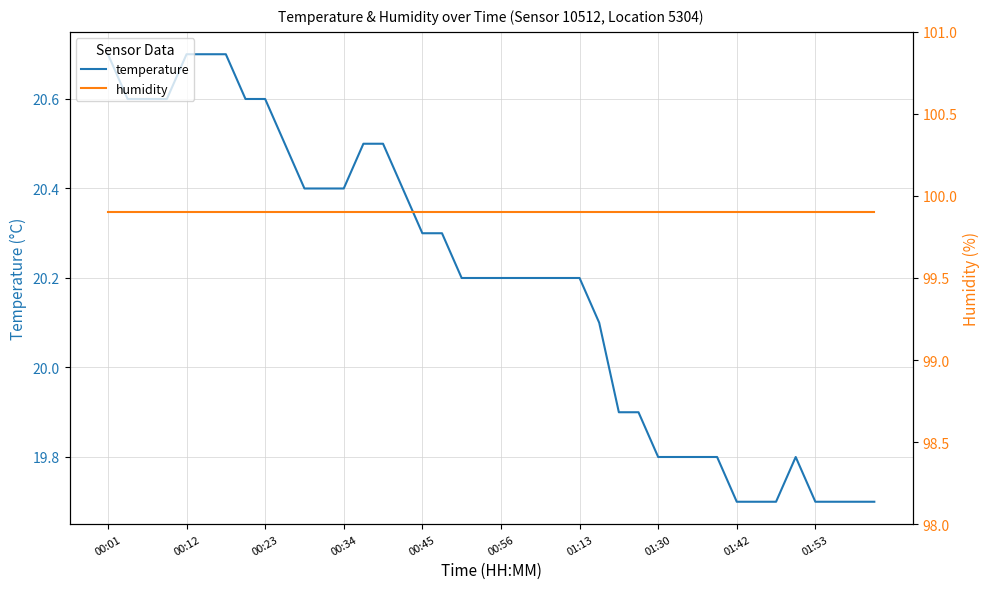

Reading right to left, list all the values displayed in this chart.

temperature: 19.7	19.7	19.7	19.7	19.8	19.7	19.7	19.7	19.8	19.8	19.8	19.8	19.9	19.9	20.1	20.2	20.2	20.2	20.2	20.2	20.2	20.2	20.3	20.3	20.4	20.5	20.5	20.4	20.4	20.4	20.5	20.6	20.6	20.7	20.7	20.7	20.6	20.6	20.6	20.7
humidity: 99.9	99.9	99.9	99.9	99.9	99.9	99.9	99.9	99.9	99.9	99.9	99.9	99.9	99.9	99.9	99.9	99.9	99.9	99.9	99.9	99.9	99.9	99.9	99.9	99.9	99.9	99.9	99.9	99.9	99.9	99.9	99.9	99.9	99.9	99.9	99.9	99.9	99.9	99.9	99.9